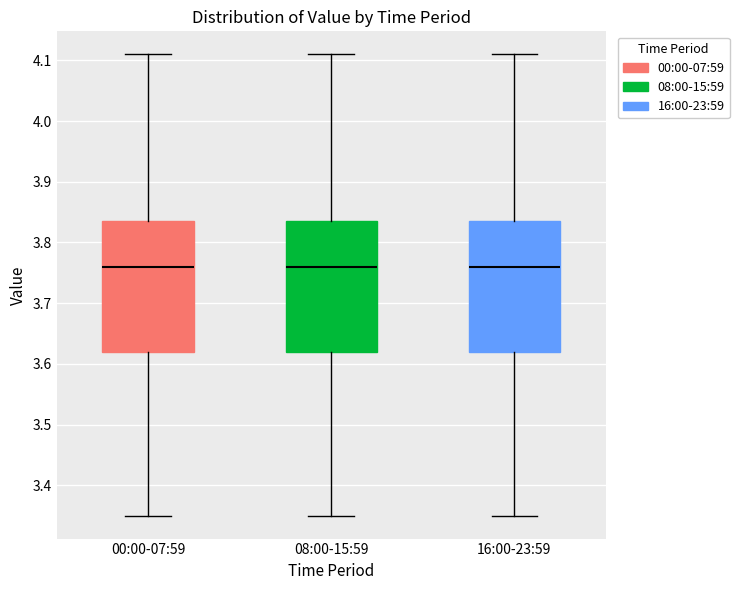

Reading left to right, transcribe this box plot: for each box, give where its median line is, the range the box spans, and where its two whiskers end, as read against the y-axis. The values are not printed on the chart, so give them approximately, as read against the axis.

00:00-07:59: median 3.76, box 3.62 to 3.84, whiskers 3.35 to 4.11
08:00-15:59: median 3.76, box 3.62 to 3.84, whiskers 3.35 to 4.11
16:00-23:59: median 3.76, box 3.62 to 3.84, whiskers 3.35 to 4.11